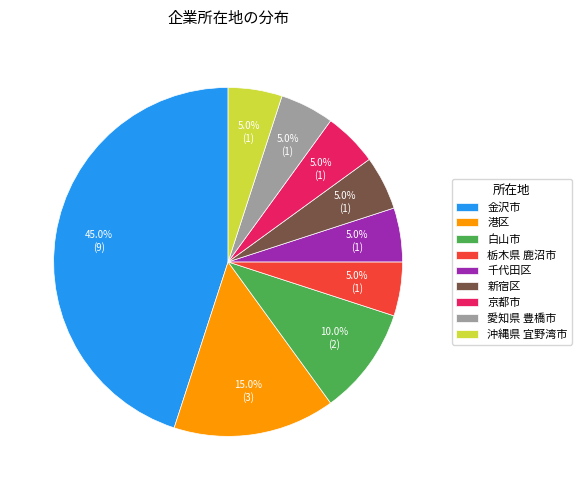

To the nearest percent, what portion does 白山市 represent?

10%